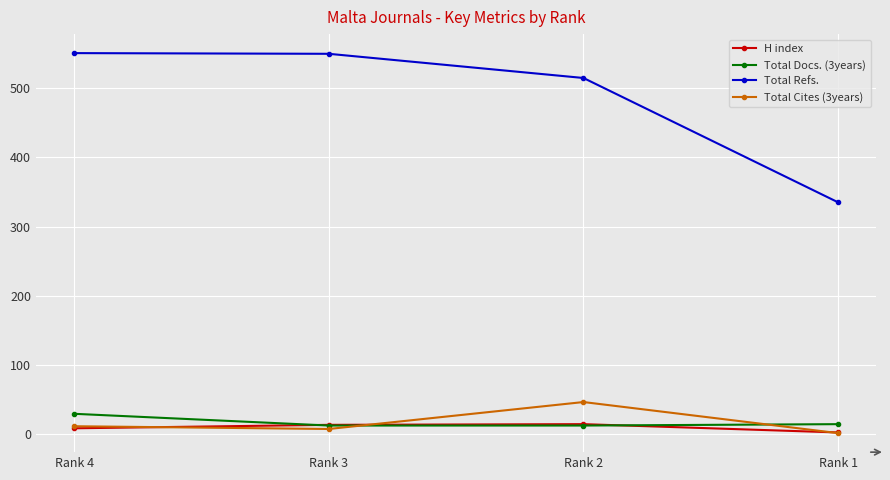

What are all the series names shown in the legend?

H index, Total Docs. (3years), Total Refs., Total Cites (3years)